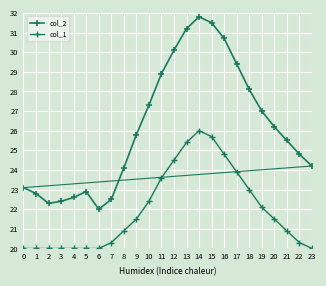

At which category is the sum across all series the highest?

14